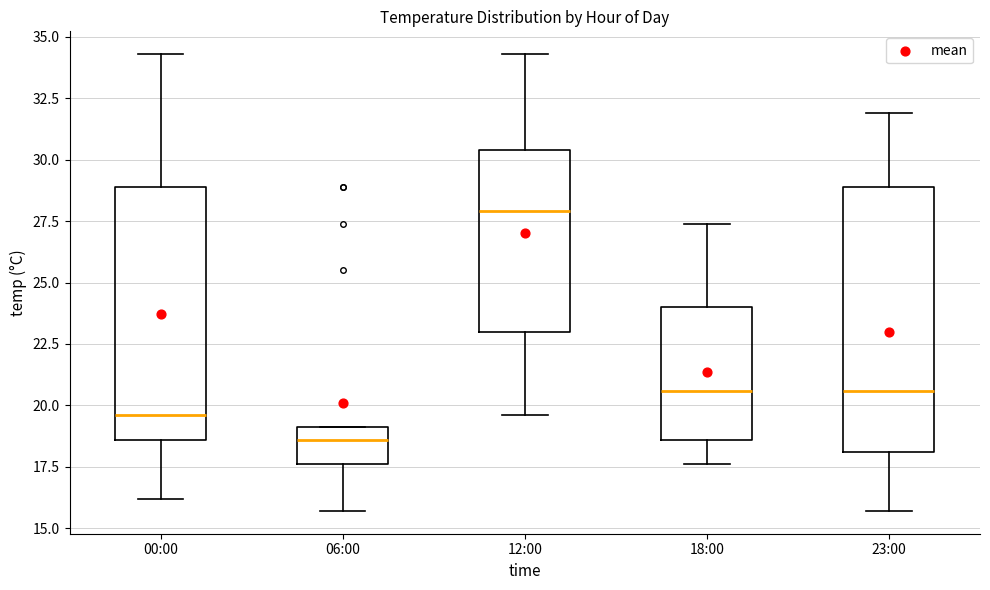

Reading left to right, transcribe this box plot: for each box, give where its median line is, the range the box spans, and where its two whiskers end, as read against the y-axis. The values are not printed on the chart, so give them approximately, as read against the axis.

00:00: median 19.5, box 18.5 to 29.0, whiskers 16.0 to 34.5
06:00: median 18.5, box 17.5 to 19.0, whiskers 15.5 to 19.0
12:00: median 28.0, box 23.0 to 30.5, whiskers 19.5 to 34.5
18:00: median 20.5, box 18.5 to 24.0, whiskers 17.5 to 27.5
23:00: median 20.5, box 18.0 to 29.0, whiskers 15.5 to 32.0